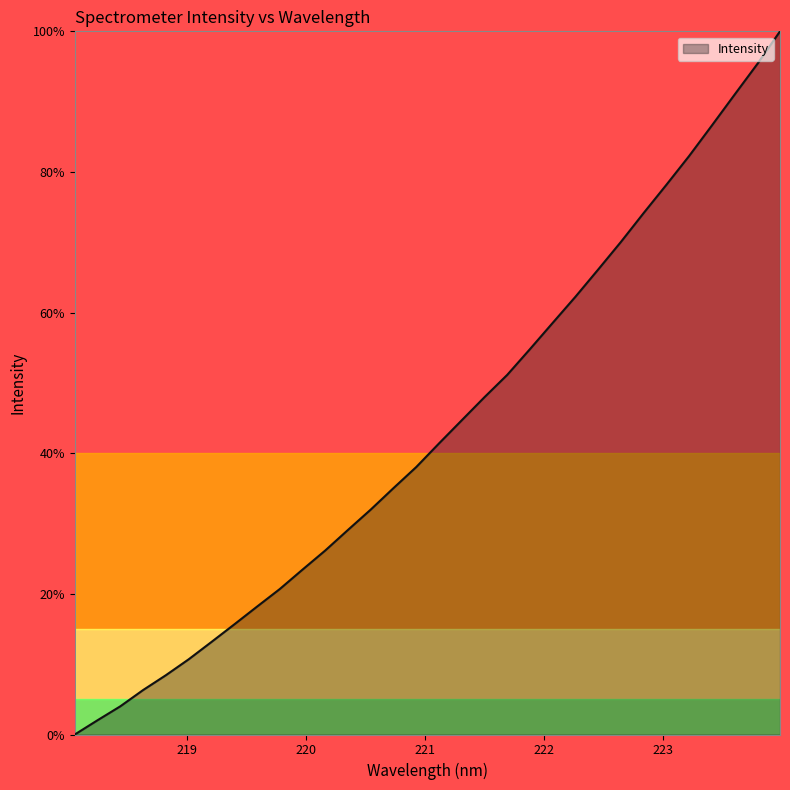

Which category has the lowest value across all series?

218.0596